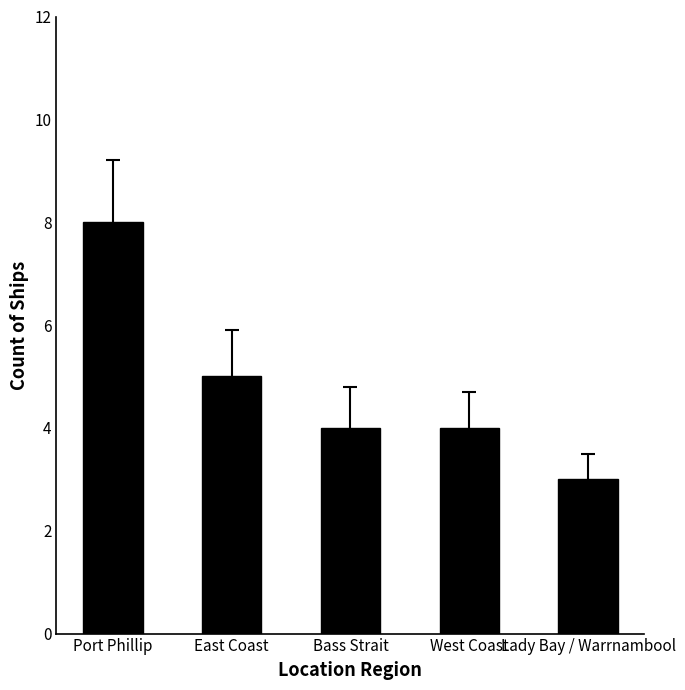

What is the sum of all values?

24